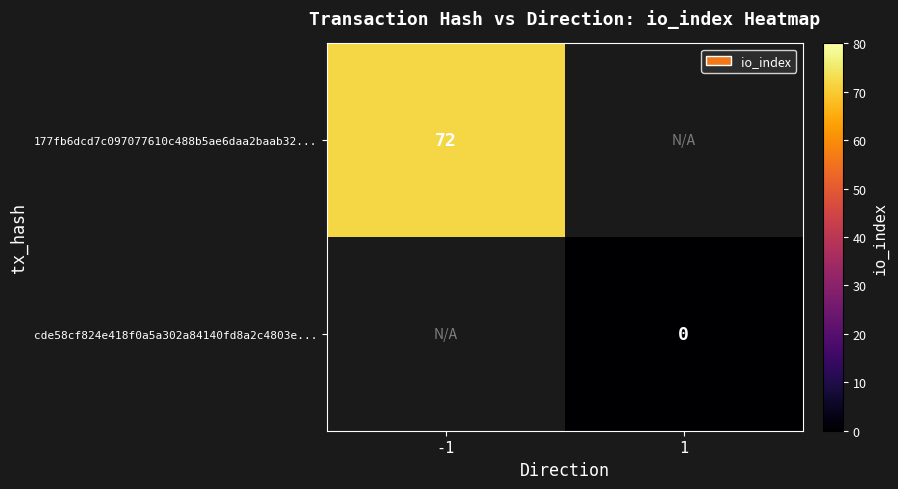

Which has a higher value, 1 or -1?

-1